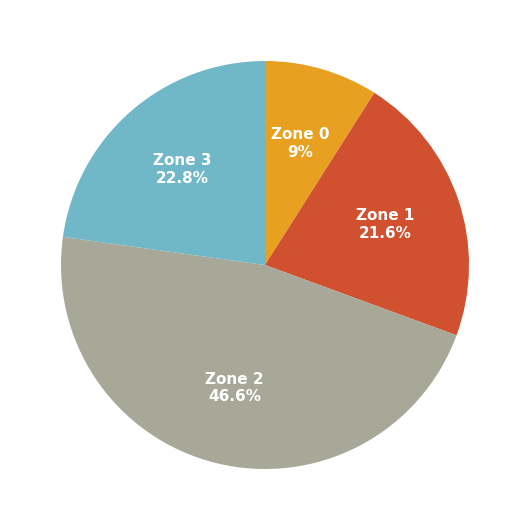

Is there a majority slice in this chart?

No